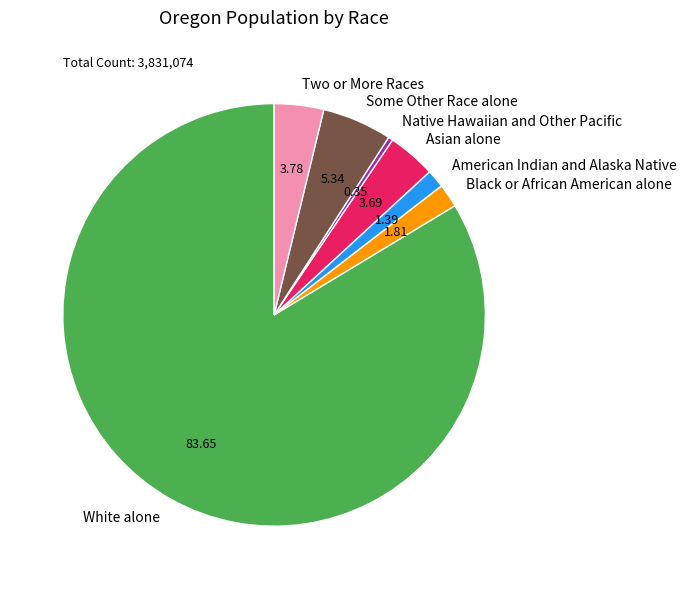

Count the number of slices in the pie.

7